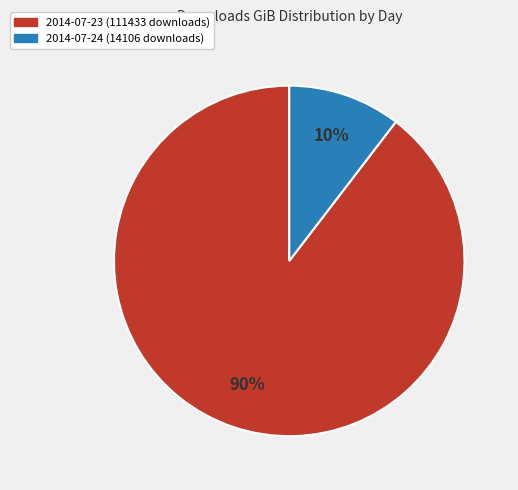

Which category has the biggest portion of the pie?

2014-07-23